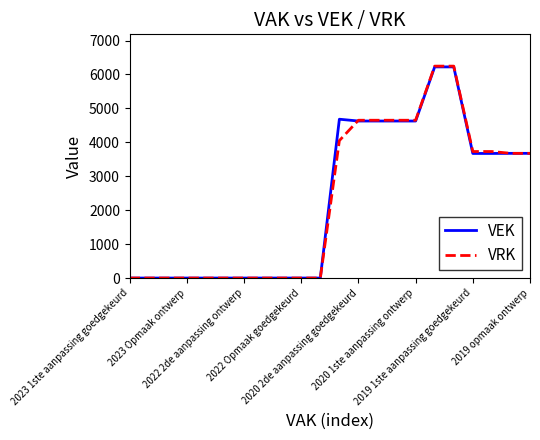

Which series has the largest range (max minus min)?

VRK